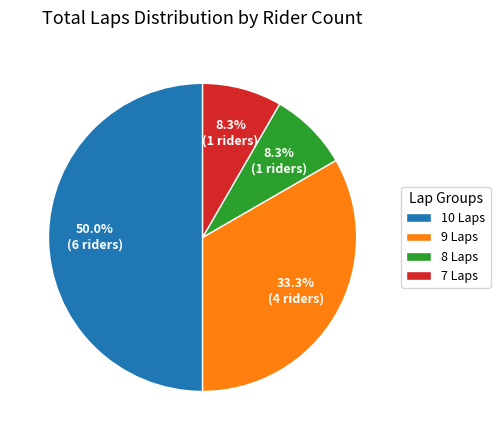

Which has a higher value, 7 Laps or 10 Laps?

10 Laps